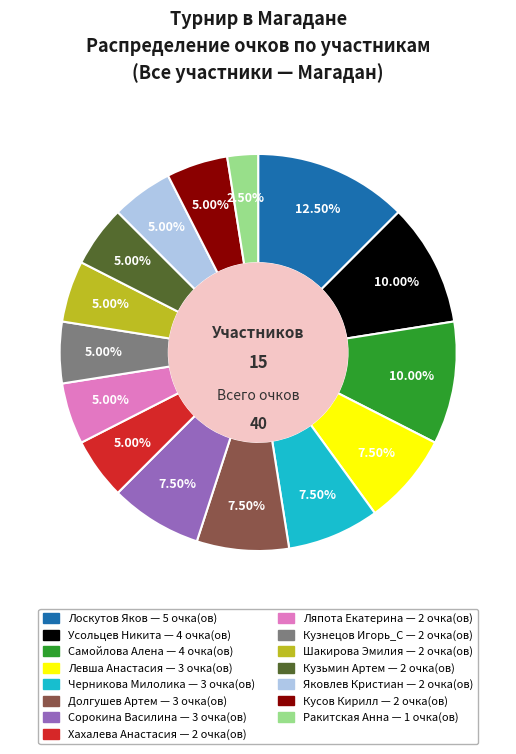

Which has a higher value, Черникова Милолика or Кузьмин Артем?

Черникова Милолика